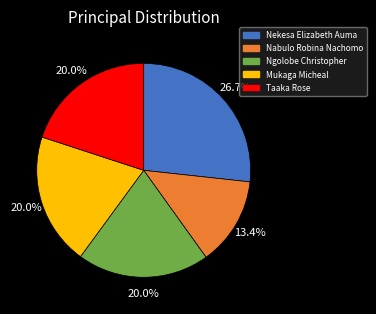

Which category has the biggest portion of the pie?

Nekesa Elizabeth Auma